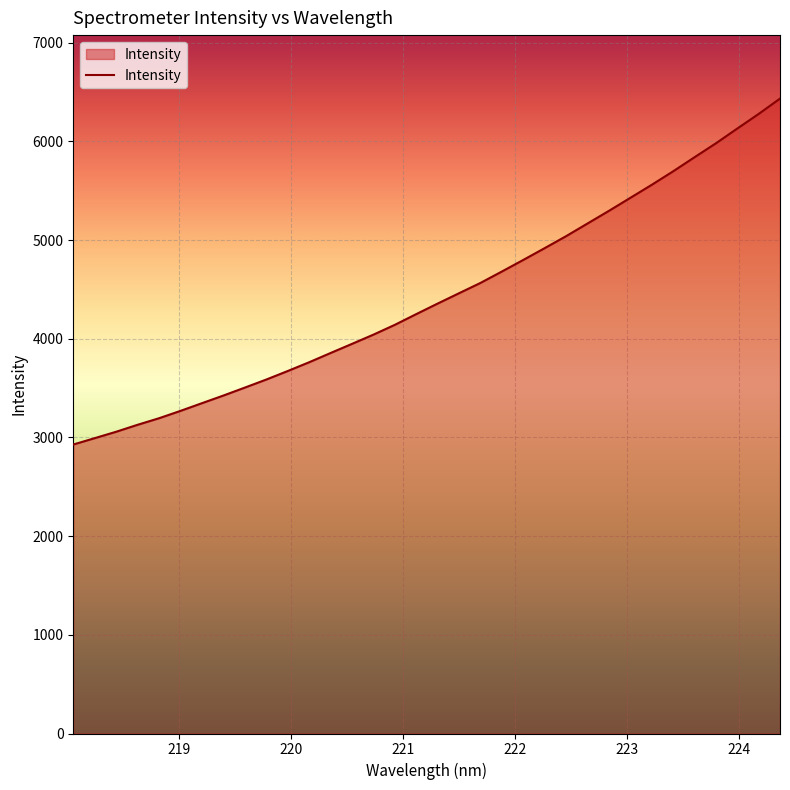

What is the minimum value shown in the chart?

2928.3